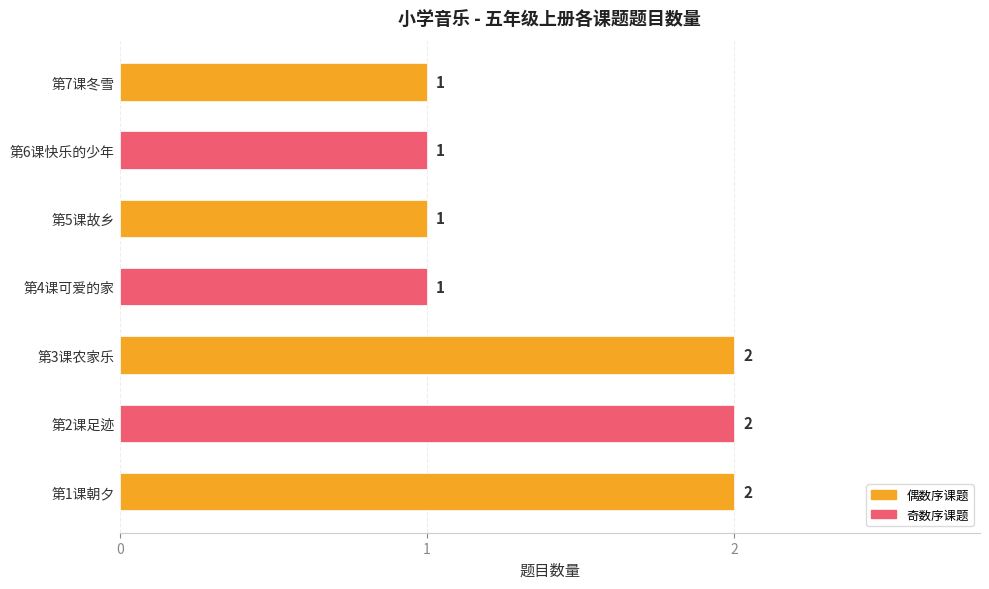

Reading bottom to top, extract all data points from this chart.

第1课朝夕=2	第2课足迹=2	第3课农家乐=2	第4课可爱的家=1	第5课故乡=1	第6课快乐的少年=1	第7课冬雪=1